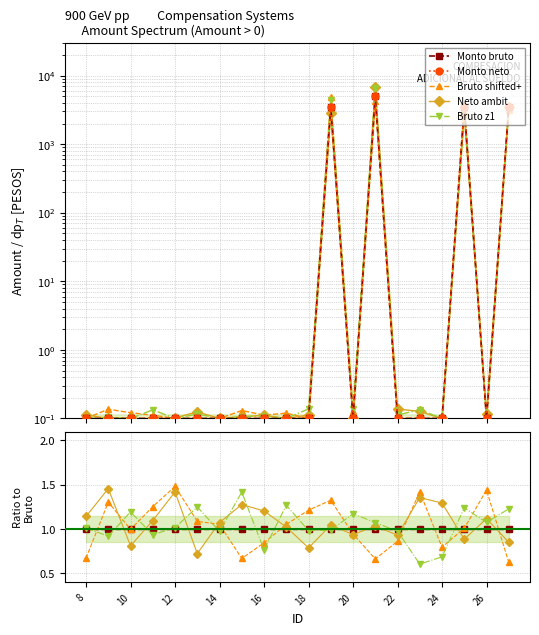

The Neto ambit series shows 0.1 at 10. True or false?

True